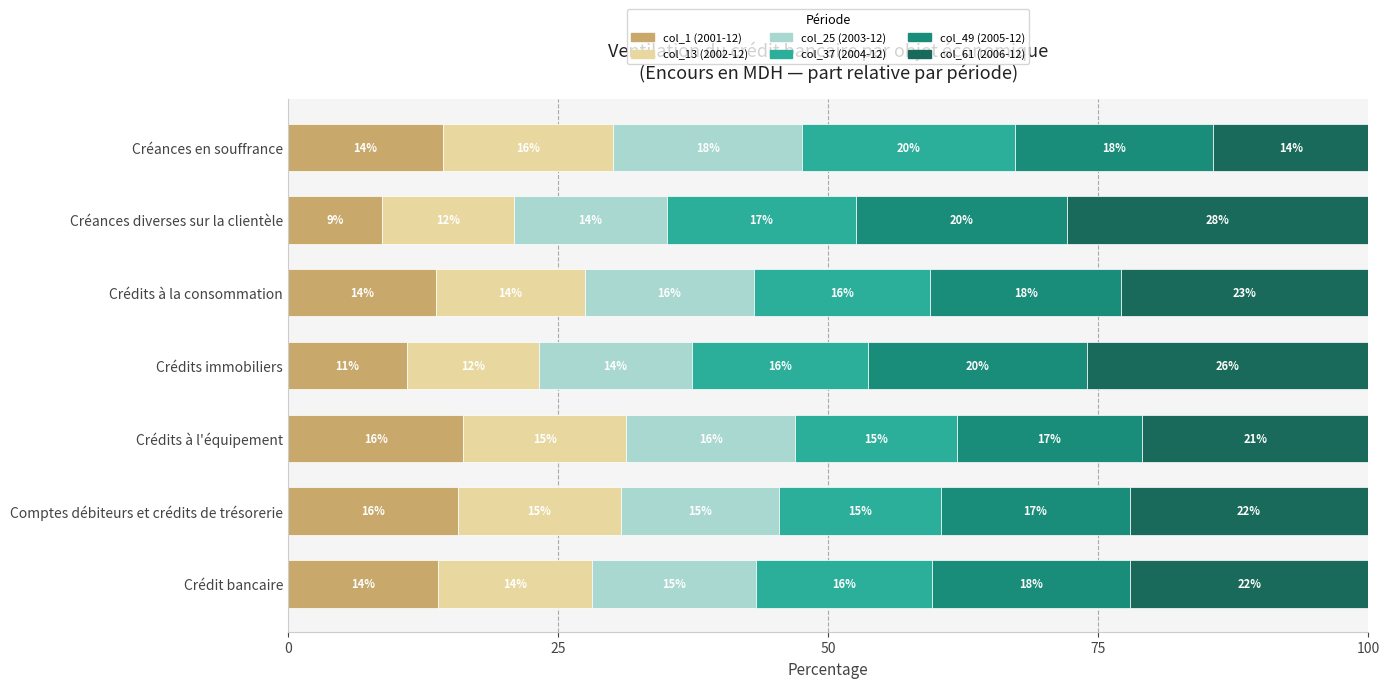

What are all the series names shown in the legend?

col_1 (2001-12), col_13 (2002-12), col_25 (2003-12), col_37 (2004-12), col_49 (2005-12), col_61 (2006-12)